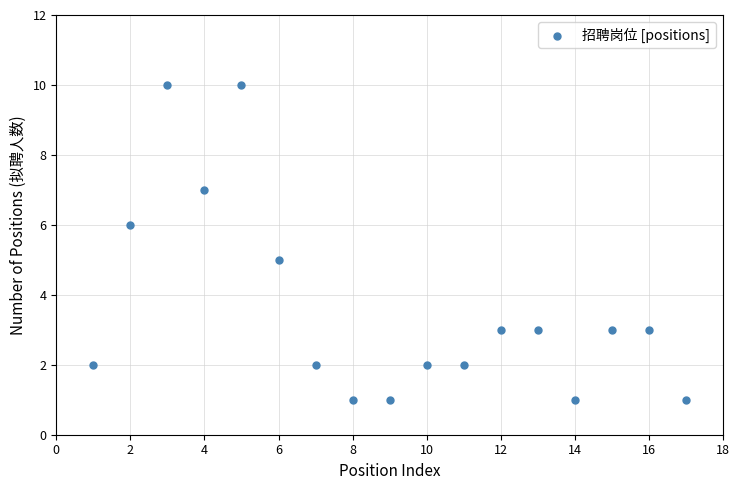

What is the range of Y values (max minus min)?

9